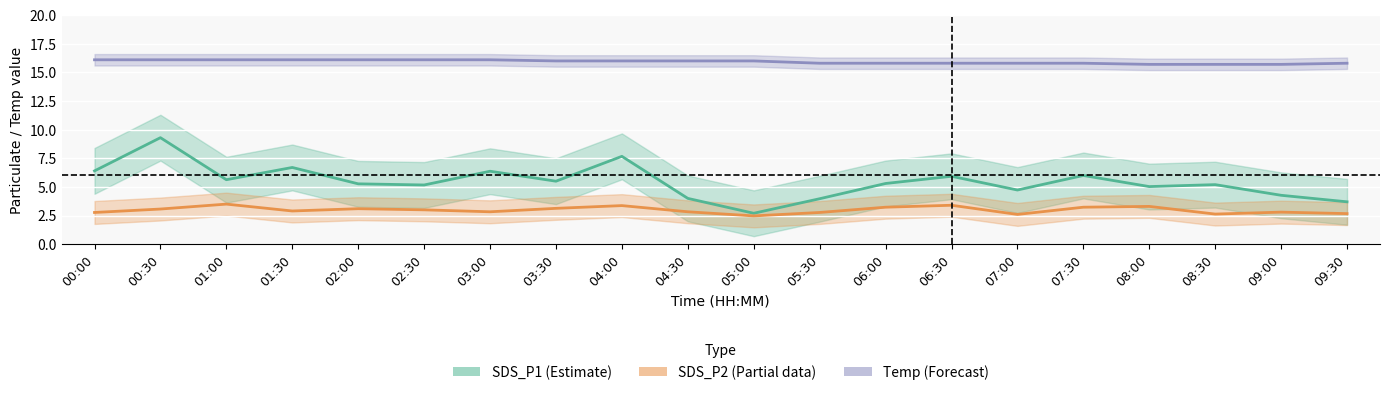

Rank the series by their maximum value, from lowest to highest.

SDS_P2 (Partial), SDS_P1 (Estimate), Temp (Forecast)